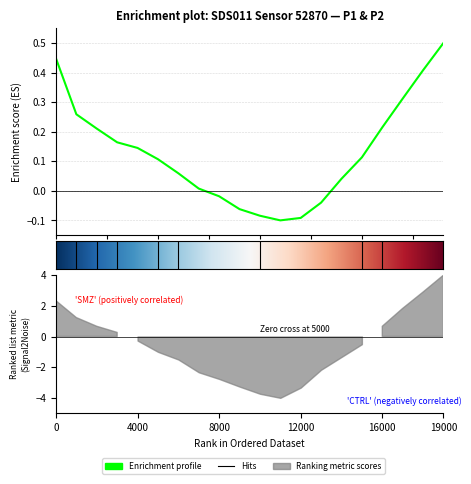

What is the smallest value displayed?

-0.1